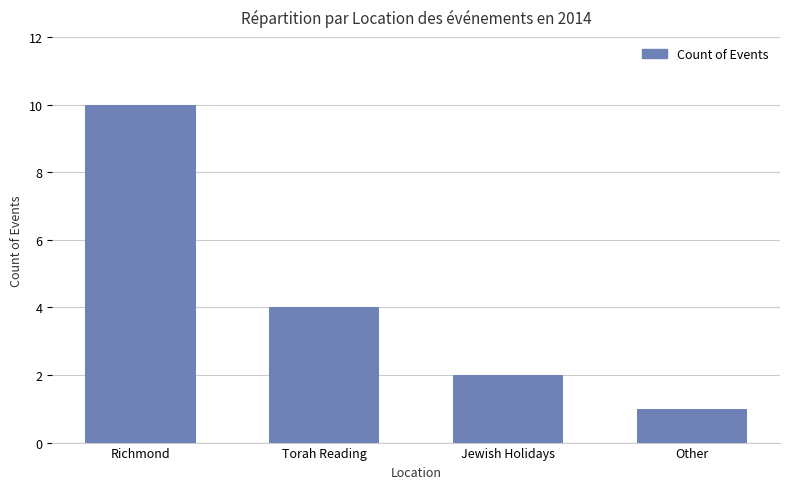

What is the difference between the maximum and minimum values?

9